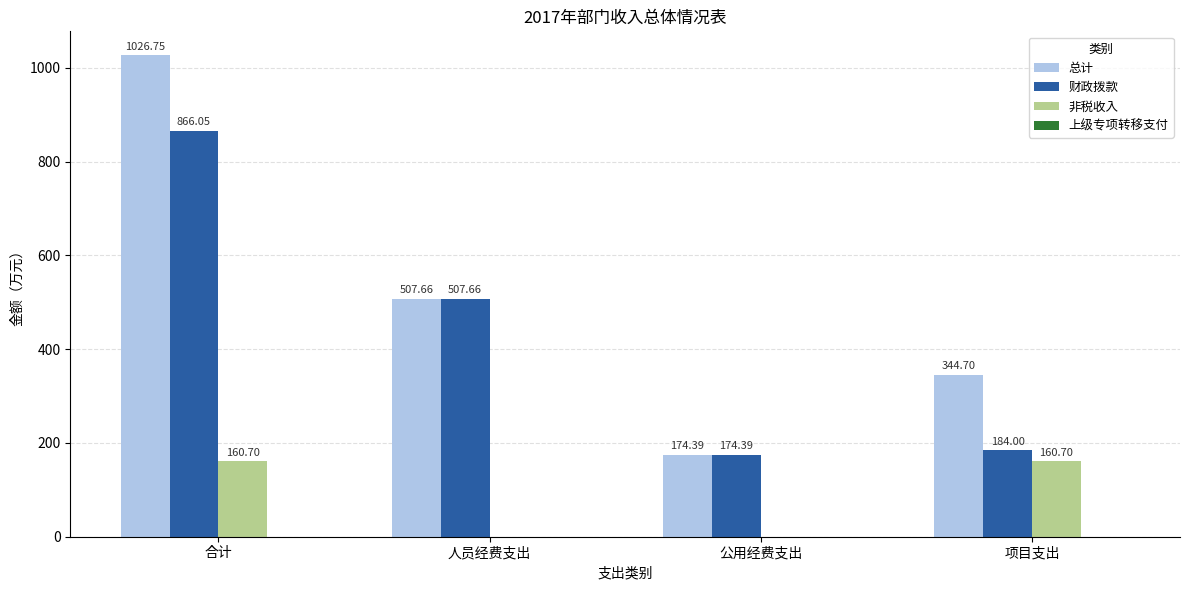

What is the total value across all series at 合计?

2053.5